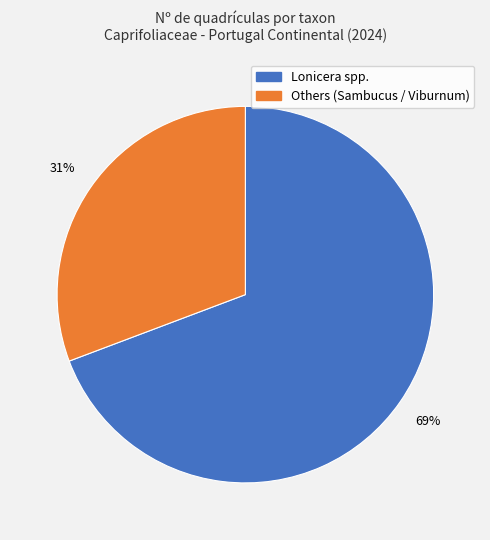

Which slice is the smallest?

Others (Sambucus / Viburnum)